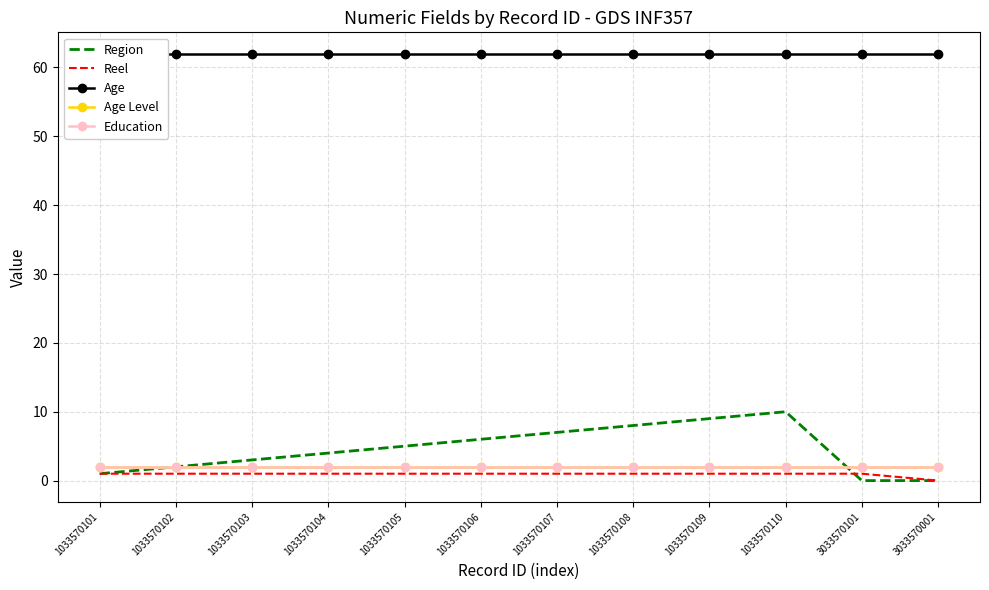

At which category is the sum across all series the highest?

1033570110